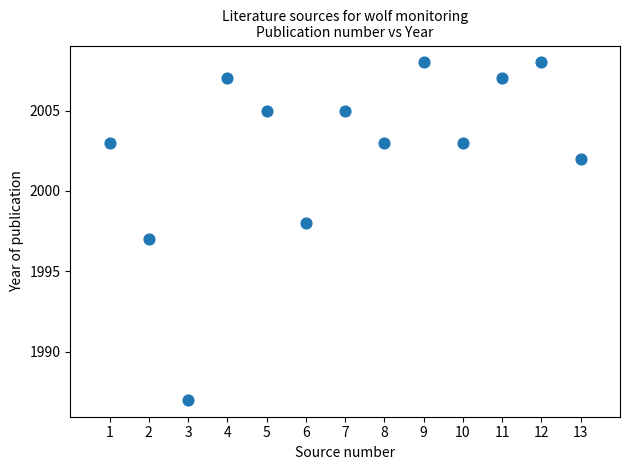

What is the range of X values (max minus min)?

12